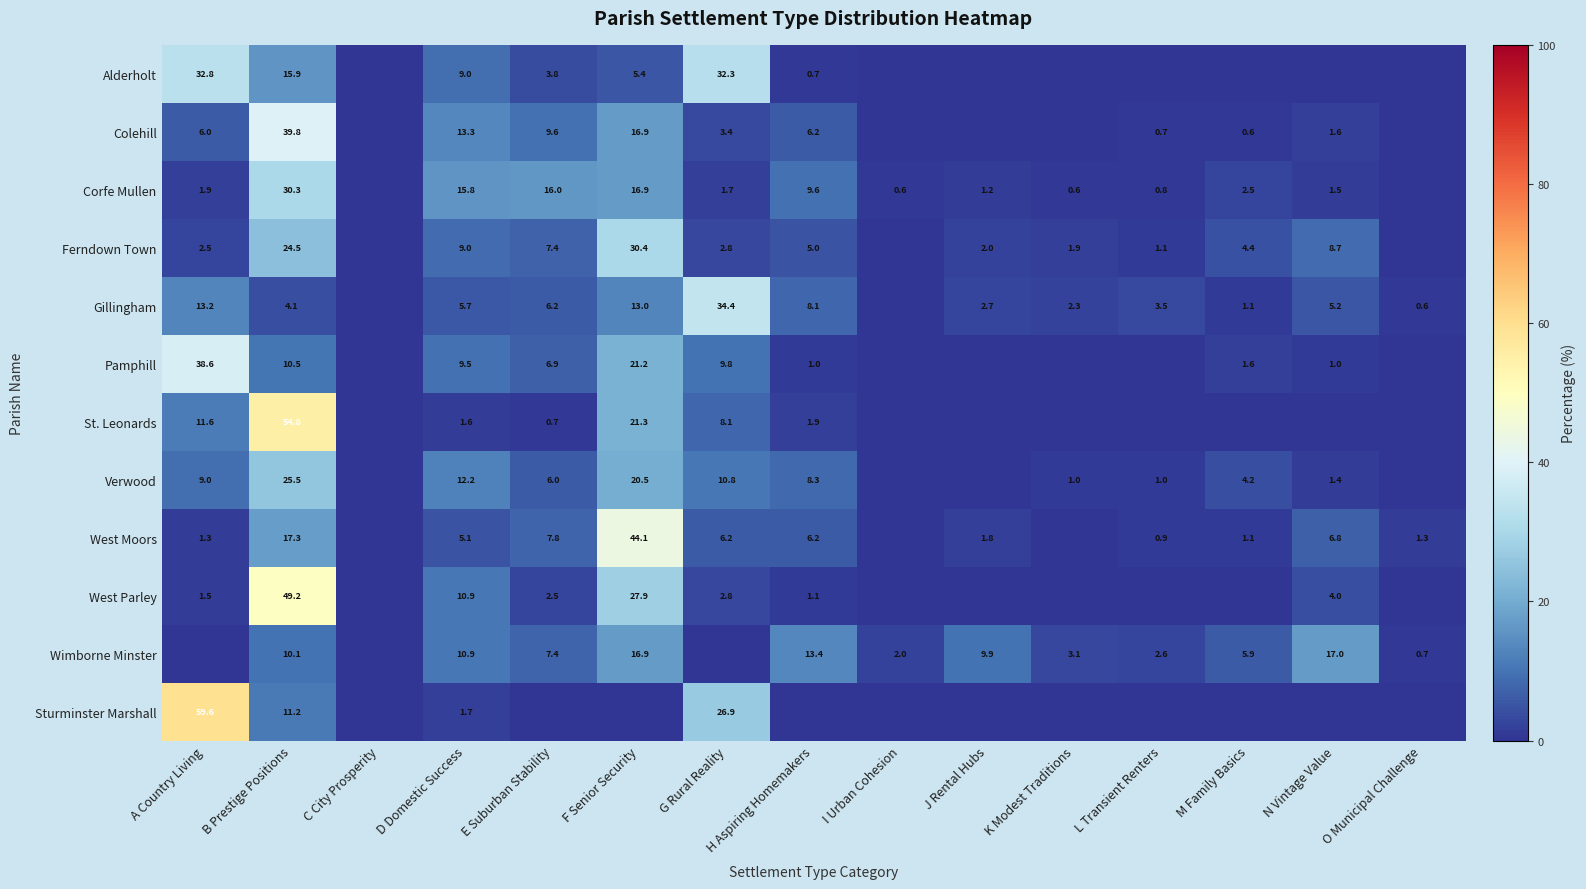

Is the value of St. Leonards at F Senior Security greater than the value of Ferndown Town at H Aspiring Homemakers?

Yes